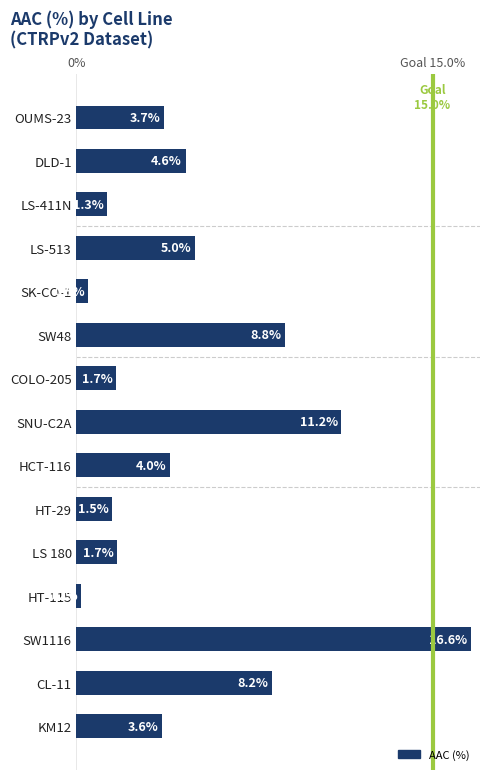

Does the chart contain any negative values?

No